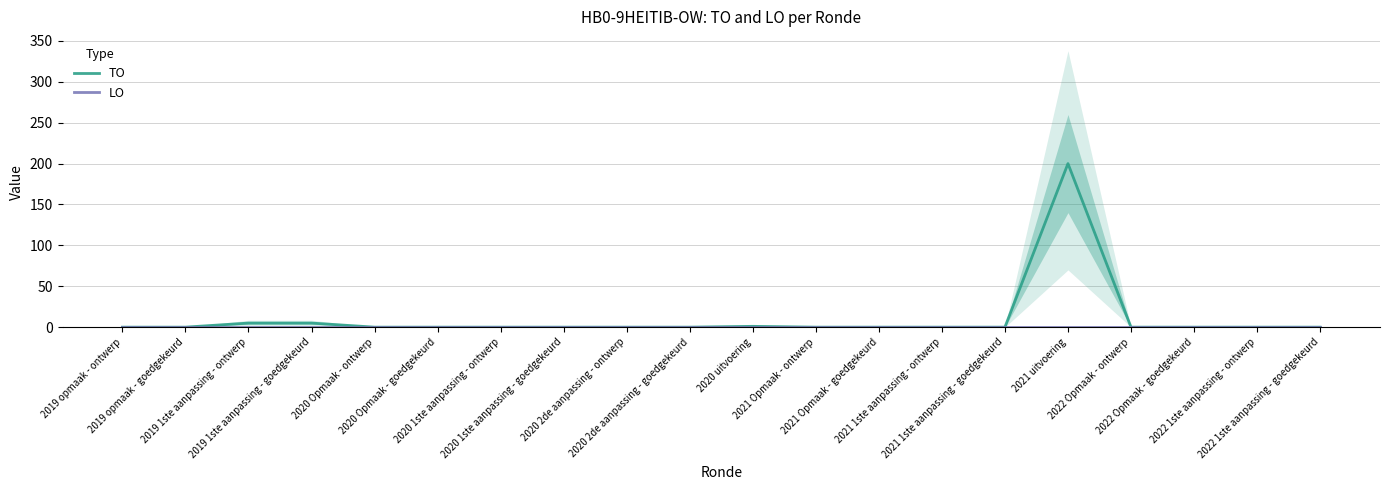

How many data points does each series have?

20